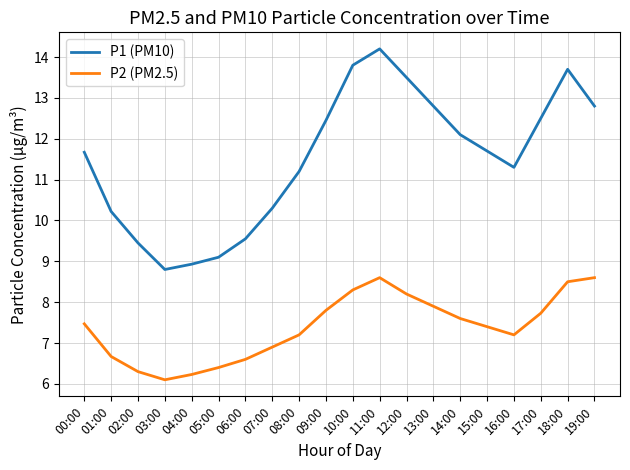

What is the difference between the highest and lowest values at 13:00?

4.9